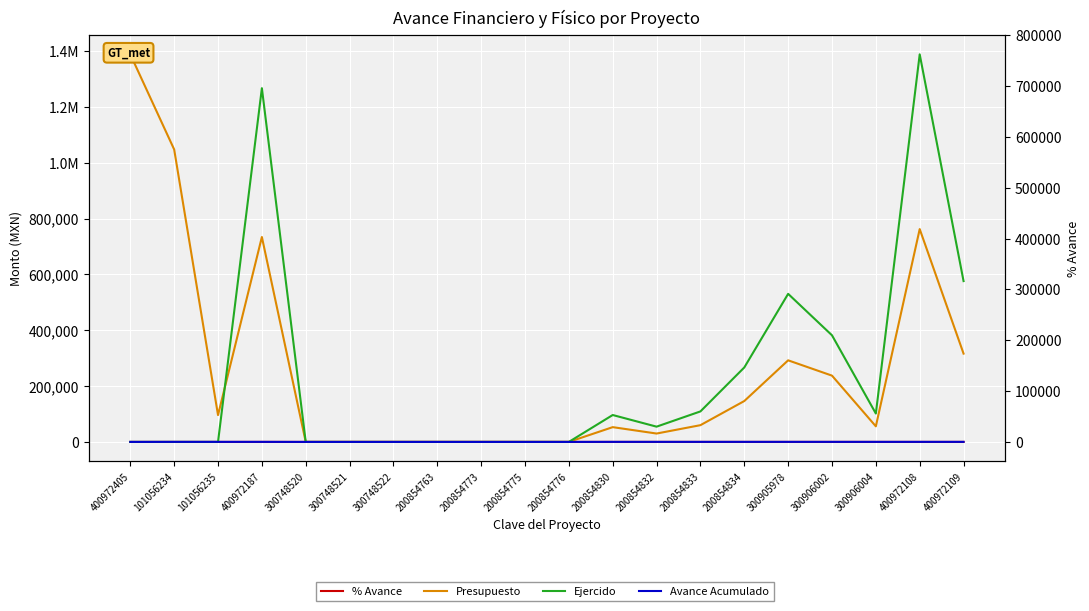

Is it true that Presupuesto equals 146436.5 at 200854834?

True